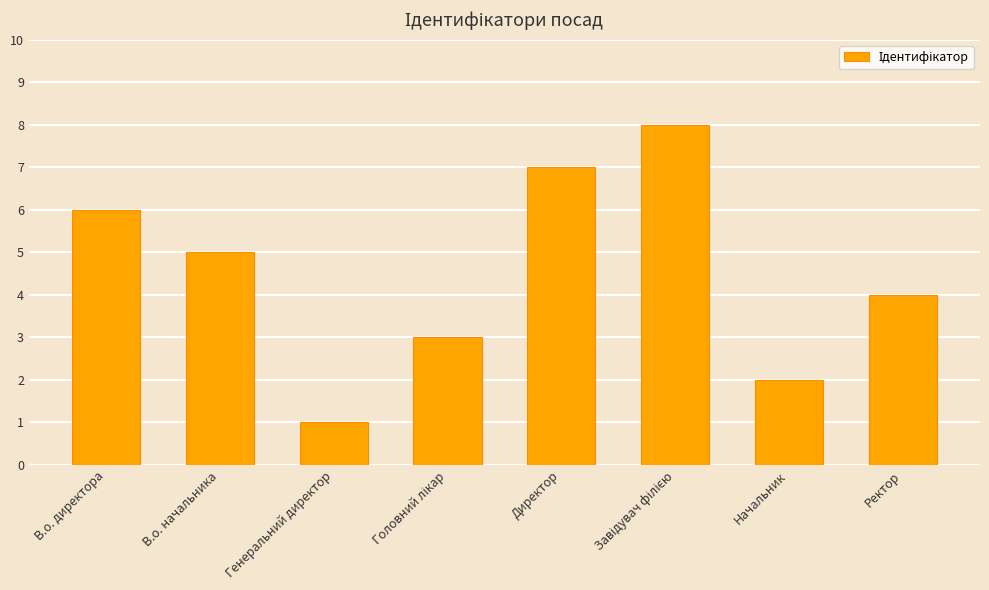

Approximately how many times larger is the value at Начальник compared to В.о. начальника?

0.4